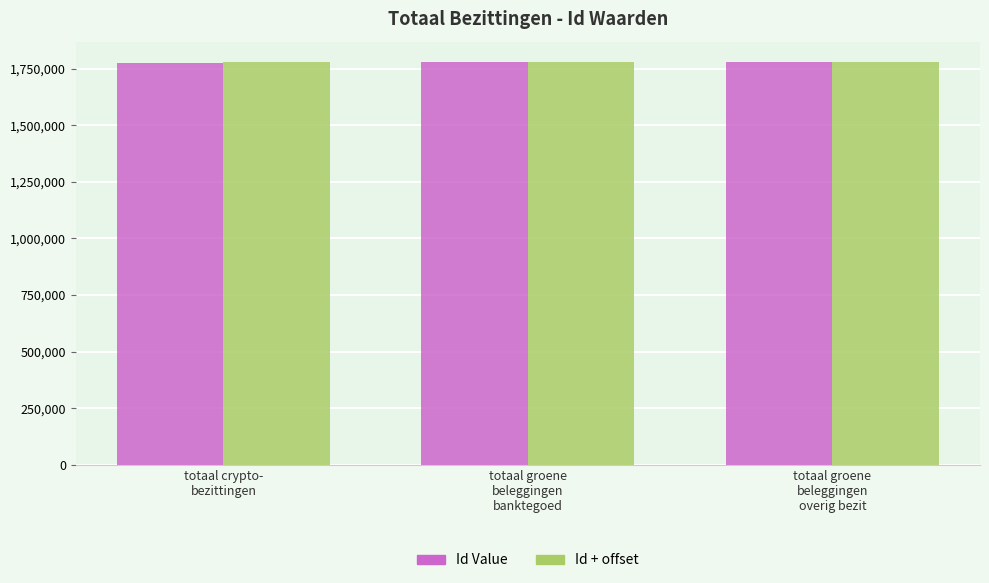

What is the highest value of the Id + offset series?

1780766